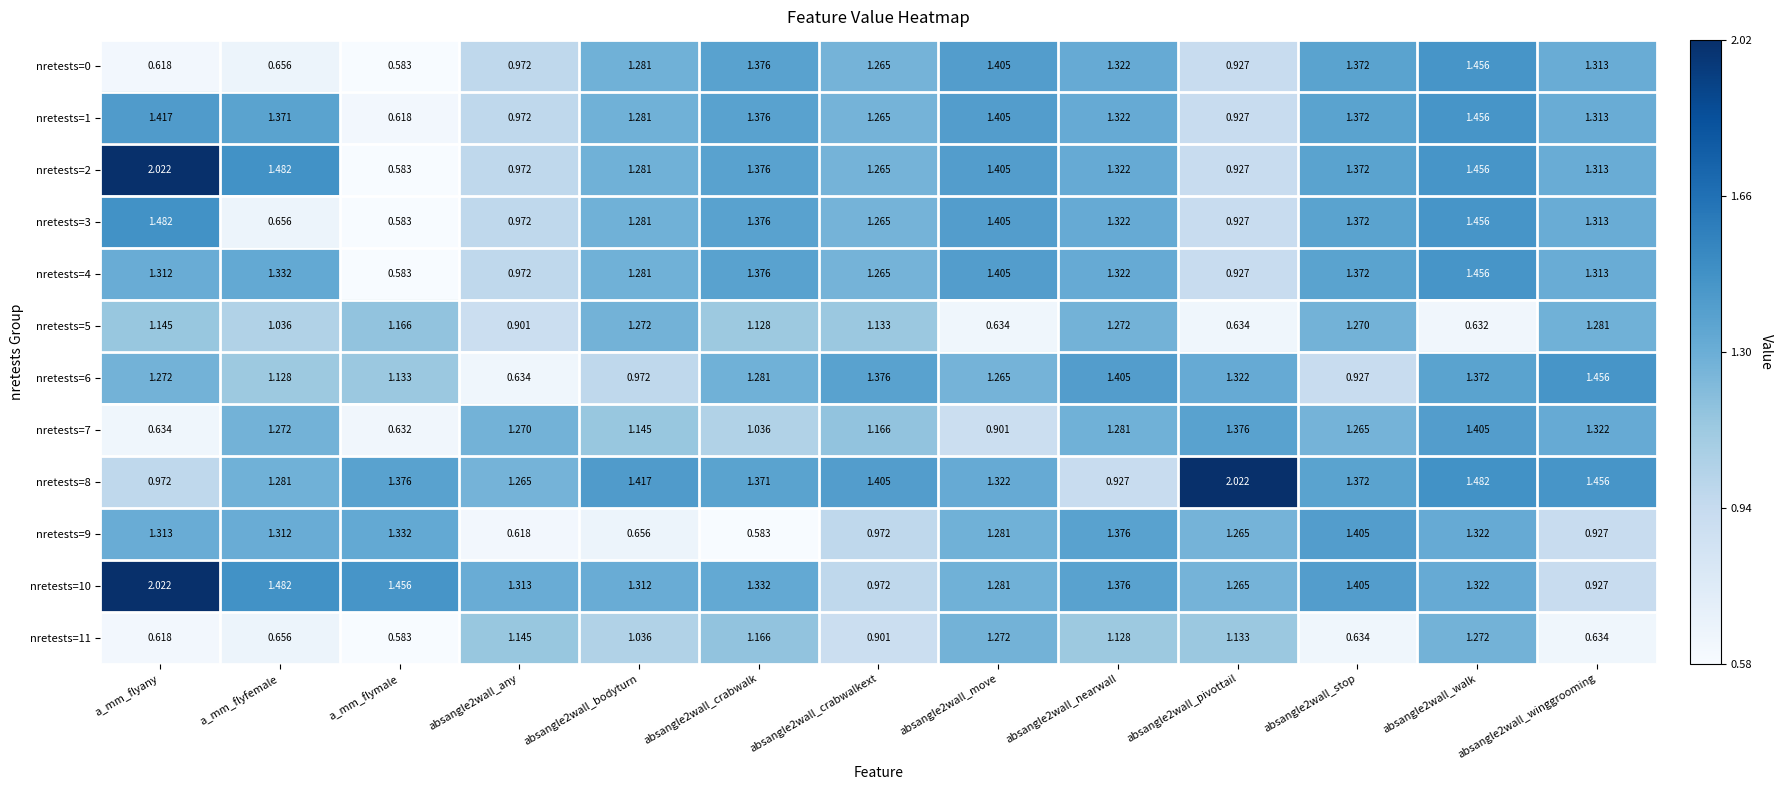

Which series has the largest total across all categories?

nretests=8